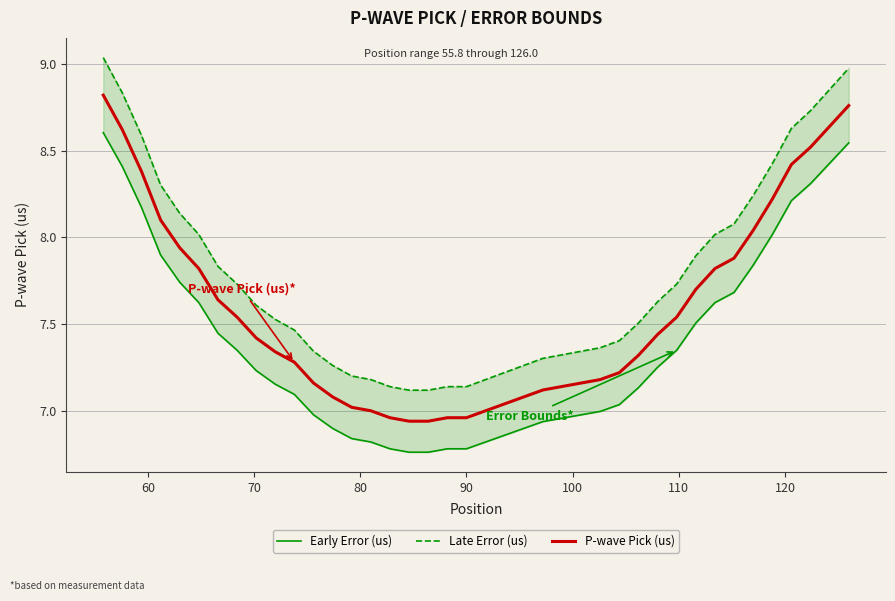

True or false: Early Error (us) has a value of 4.2 at 24.

False